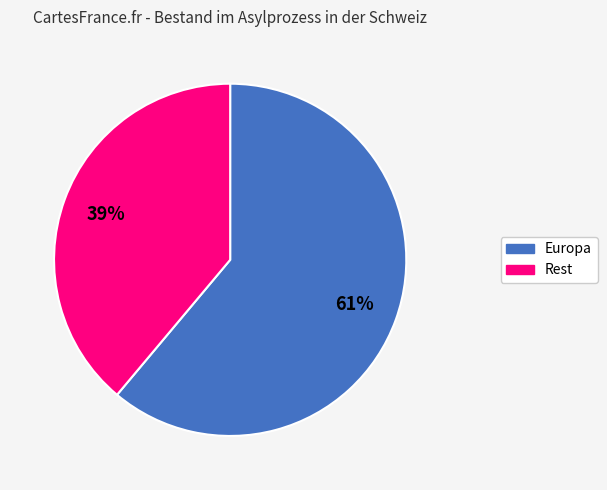

To the nearest percent, what is the average slice percentage?

50%